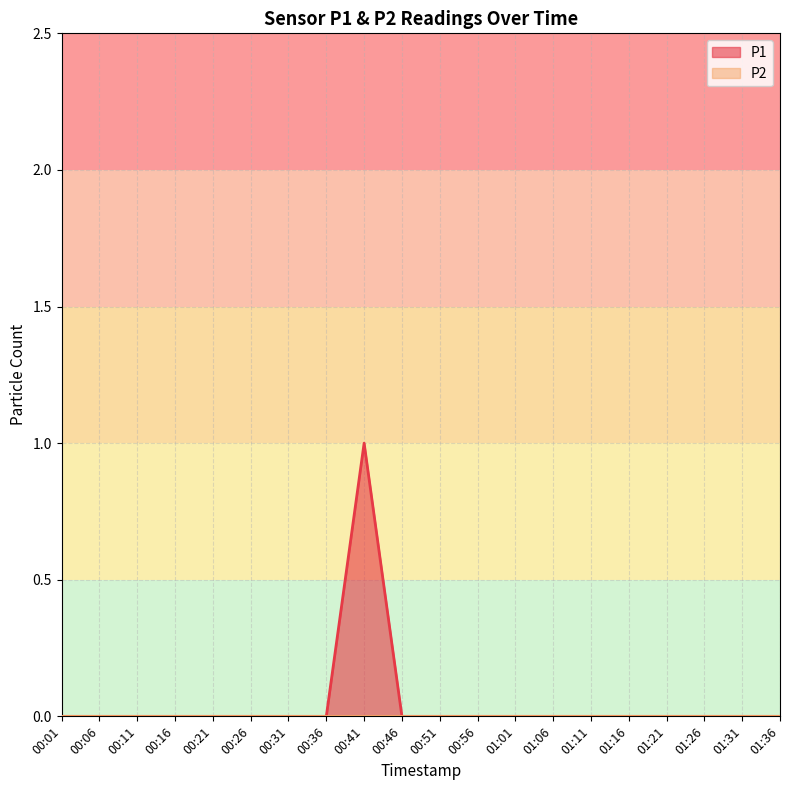

Where is the data nearest to the value 0?

00:01